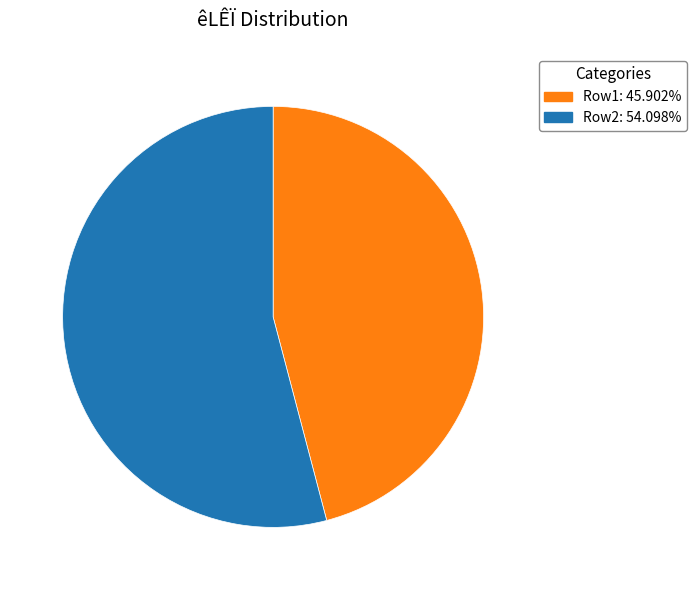

Does any single category account for the majority?

Yes